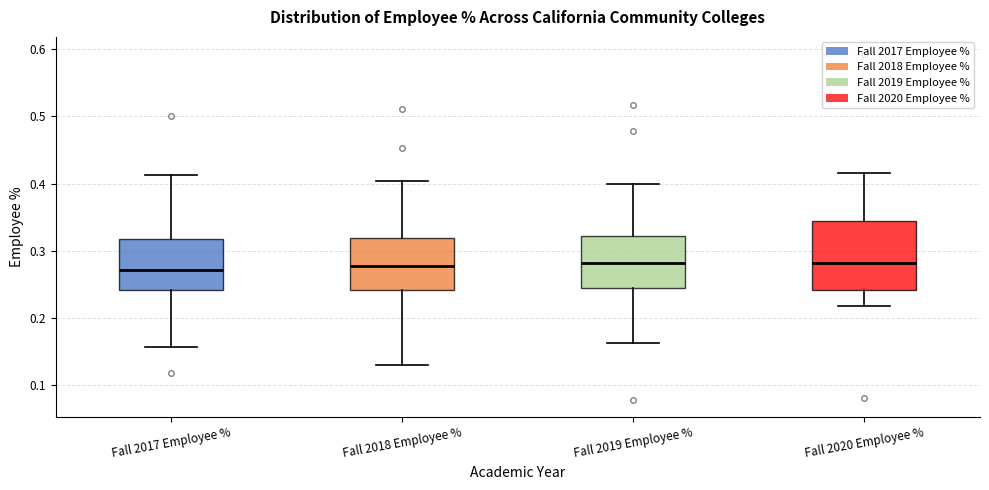

Where is the upper edge of the box for Fall 2018 Employee % on the y-axis? The values are not printed on the chart, so give them approximately, as read against the axis.

0.32